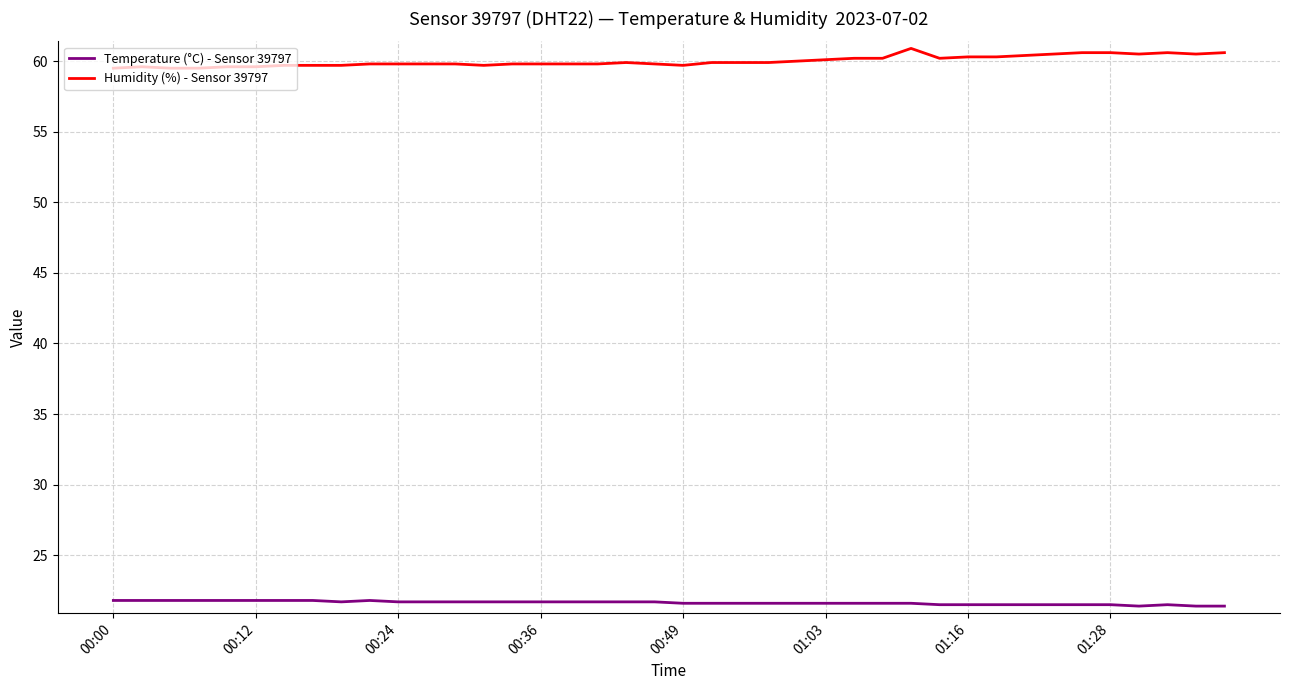

List the series in order of their peak value, lowest first.

Temperature (°C) - Sensor 39797, Humidity (%) - Sensor 39797